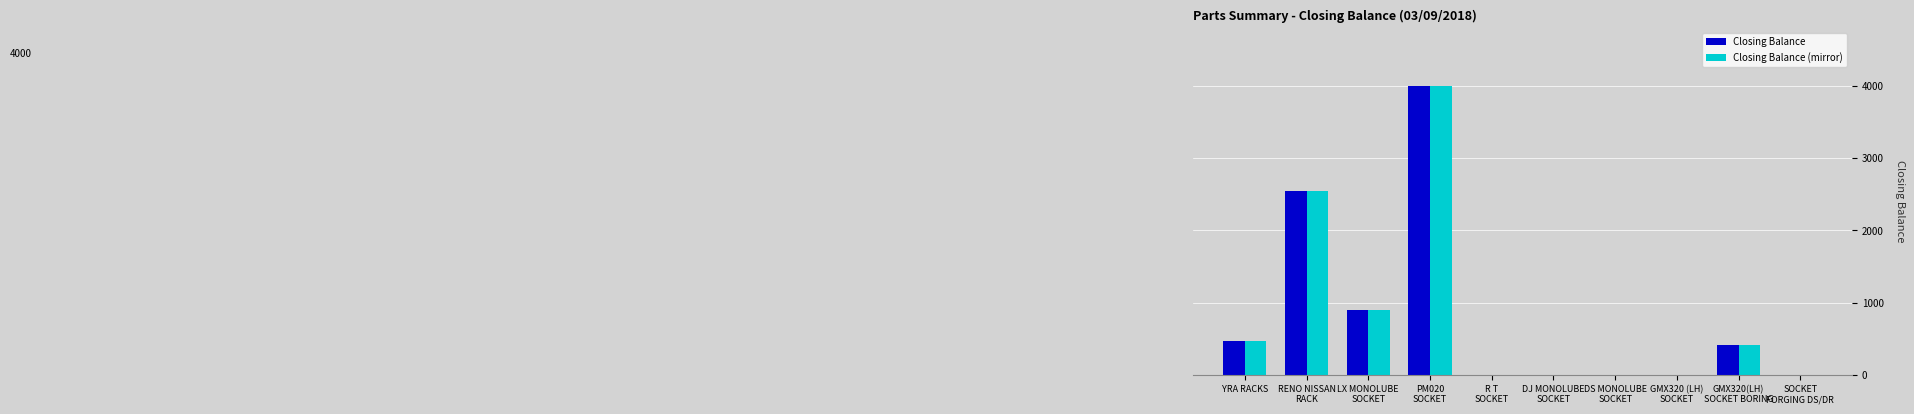

What is the sum of all Closing Balance values?

8314